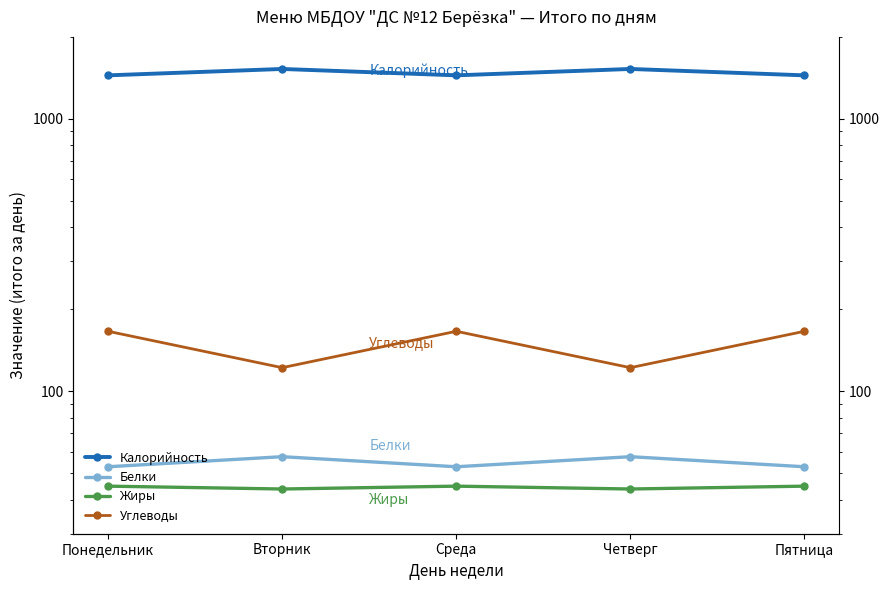

What is the average value of the Жиры series?

44.4